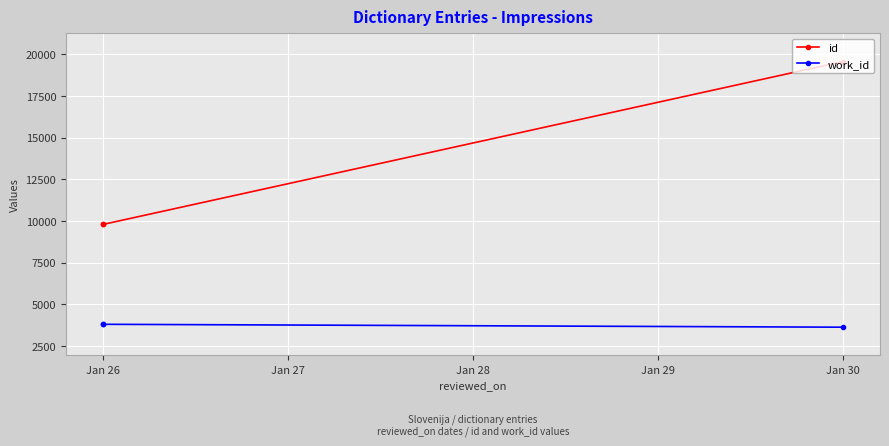

Between Jan 26 and Jan 28, which is larger?

Jan 28